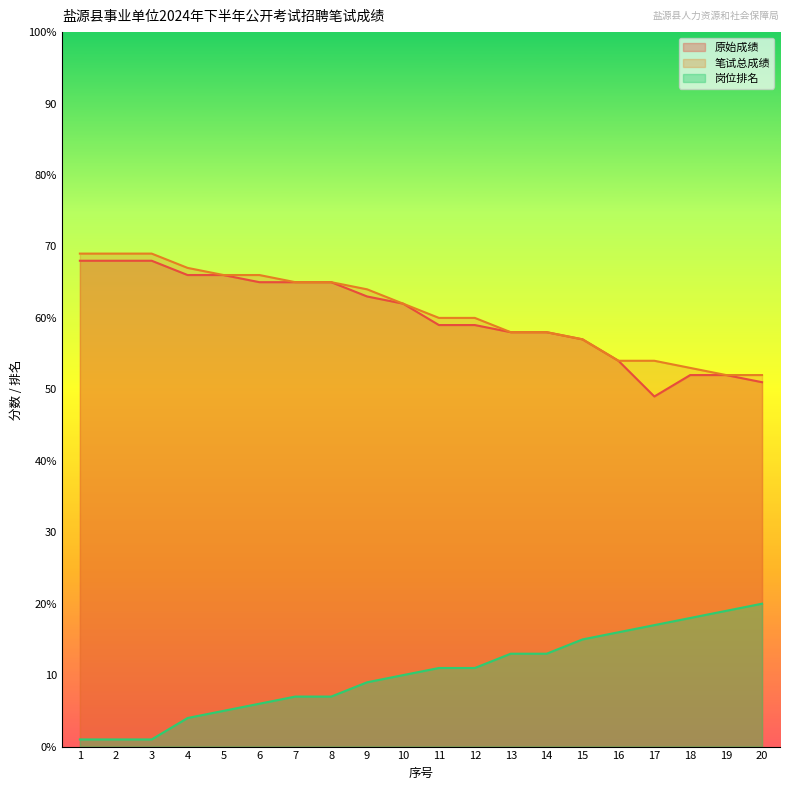

What are all the series names shown in the legend?

原始成绩, 笔试总成绩, 岗位排名